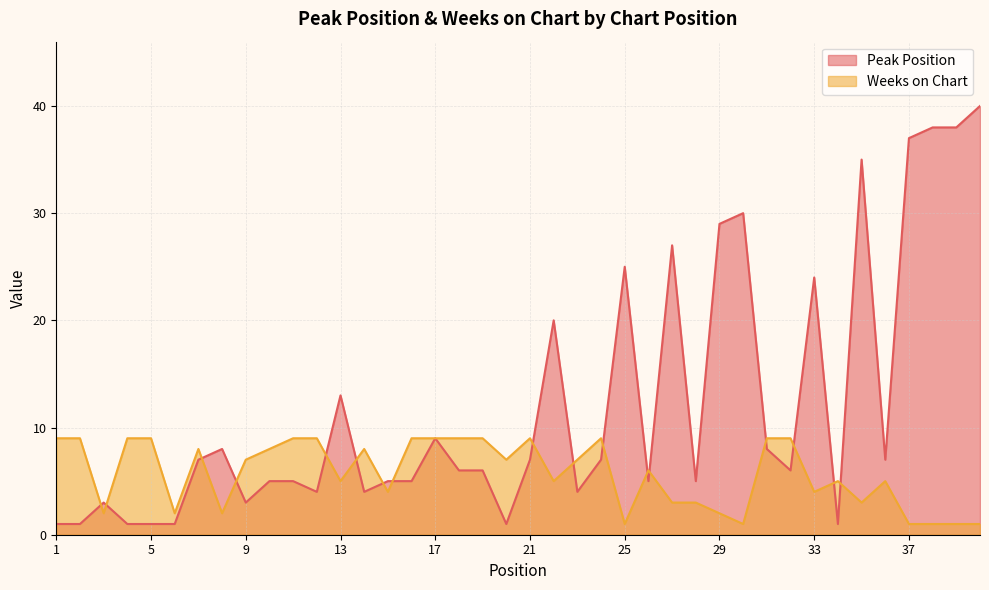

Does the chart have visible grid lines?

Yes